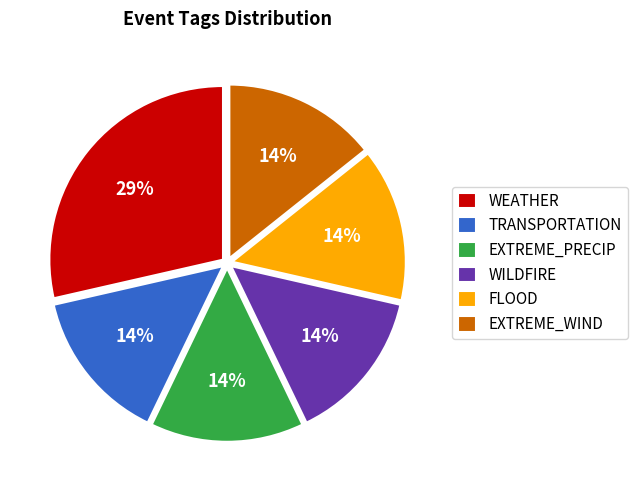

Does FLOOD account for over 50% of the chart?

No